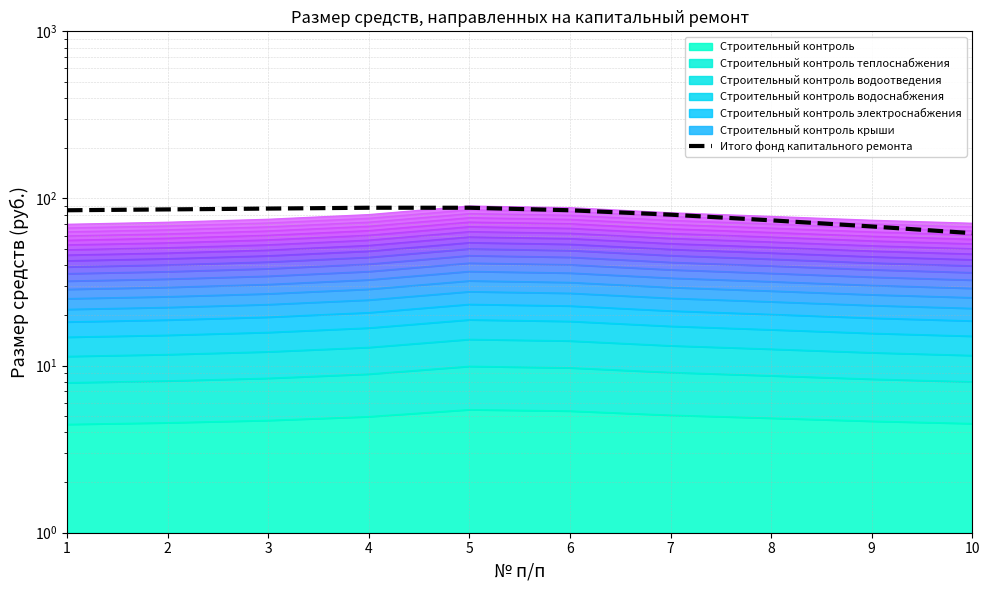

Reading right to left, extract all data points from this chart.

10=62	9=68	8=74	7=80	6=85	5=88	4=88	3=87	2=86	1=85